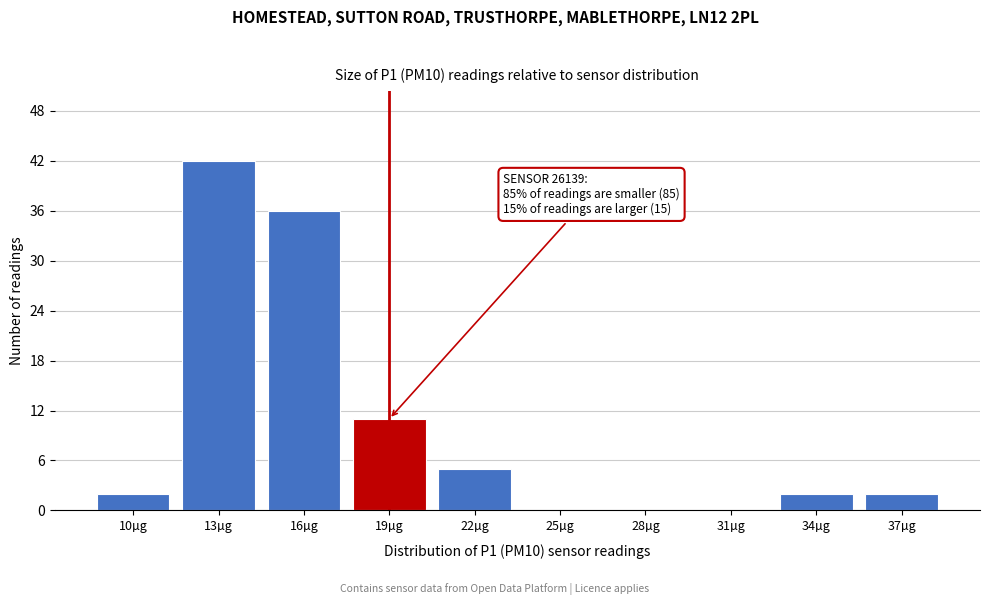

Reading left to right, what are all the values shown in this chart?

10µg=2	13µg=42	16µg=36	19µg=11	22µg=5	25µg=0	28µg=0	31µg=0	34µg=2	37µg=2